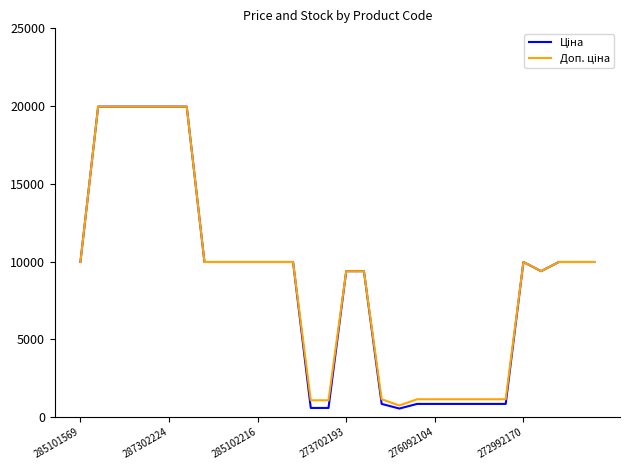

What is the greatest value displayed?

19964.2